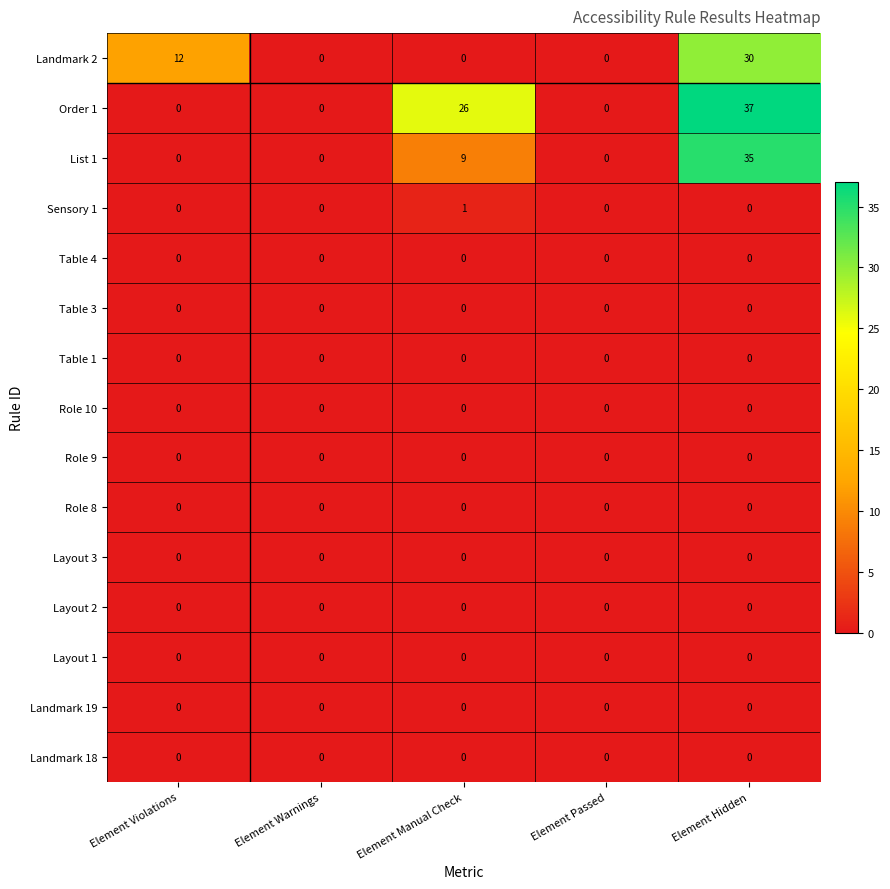

What is the sum of the Landmark 2 values at Element Warnings and Element Hidden?

30